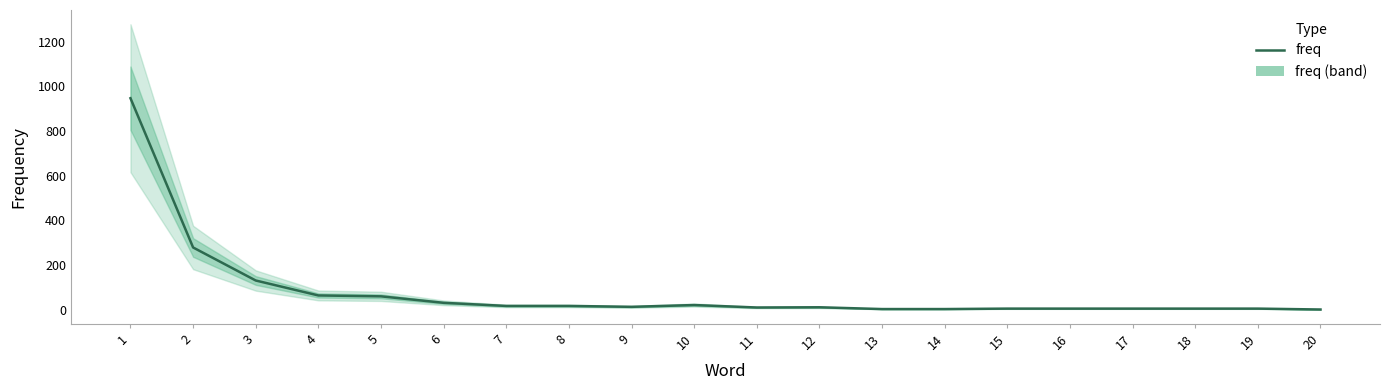

What is the difference between the maximum and minimum values?

947